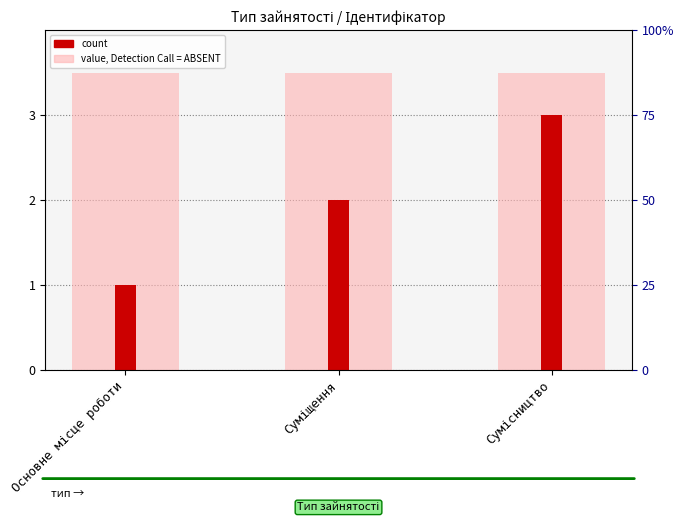

Which has a higher value, Основне місце роботи or Сумісництво?

Основне місце роботи